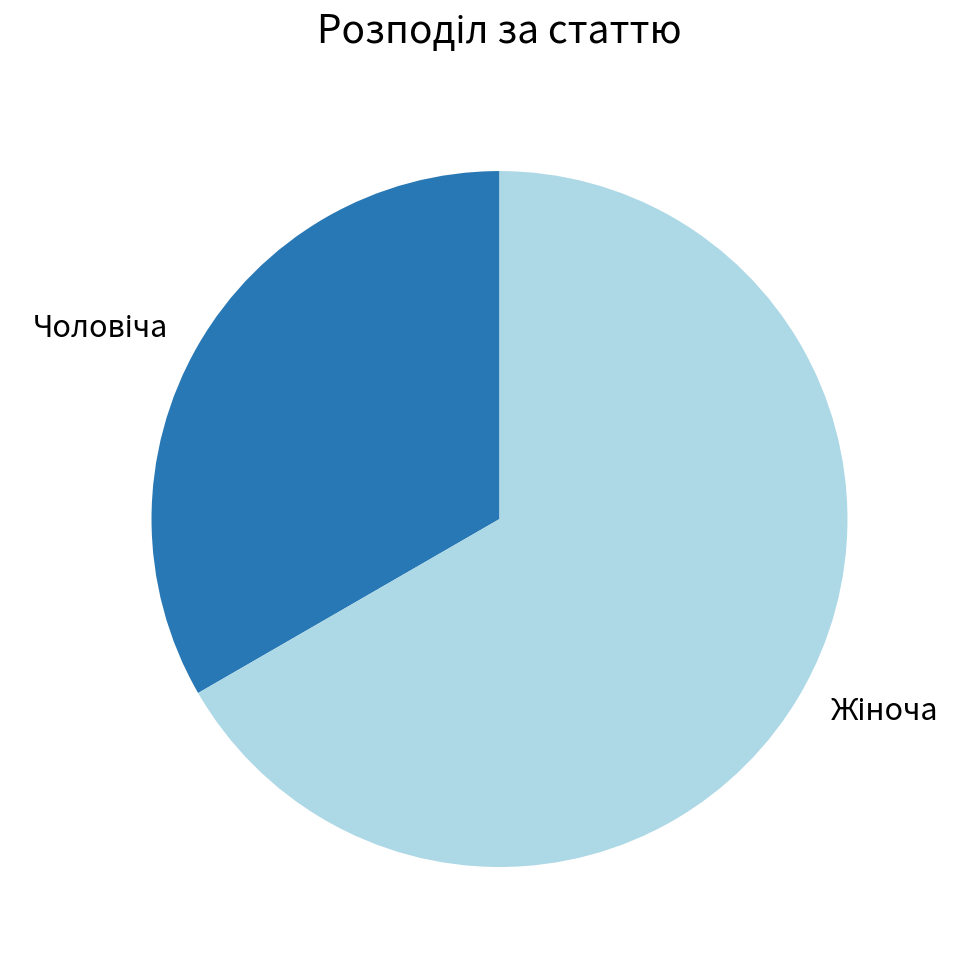

Is there a majority slice in this chart?

Yes